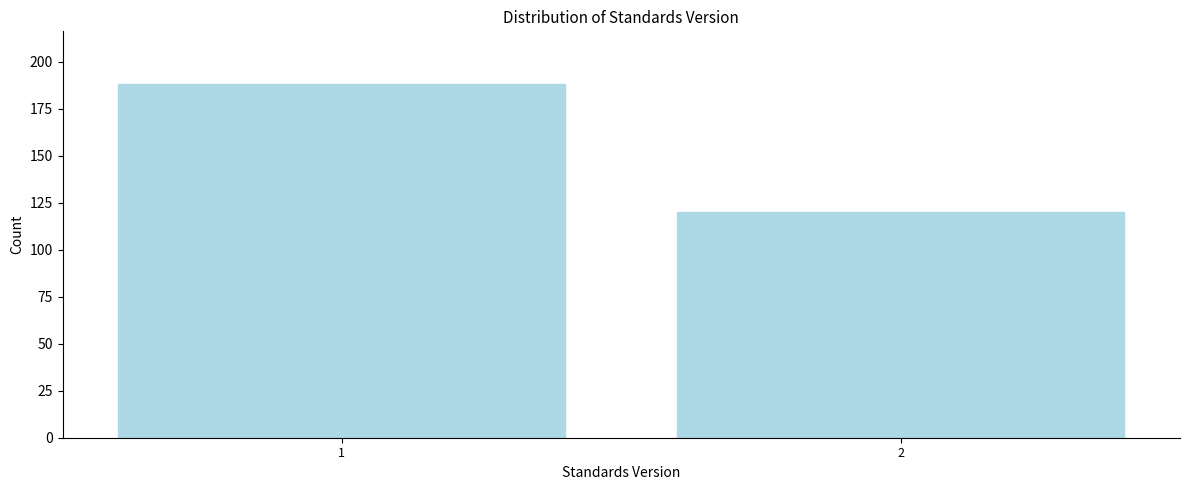

Reading left to right, what are all the values shown in this chart?

1=188	2=120